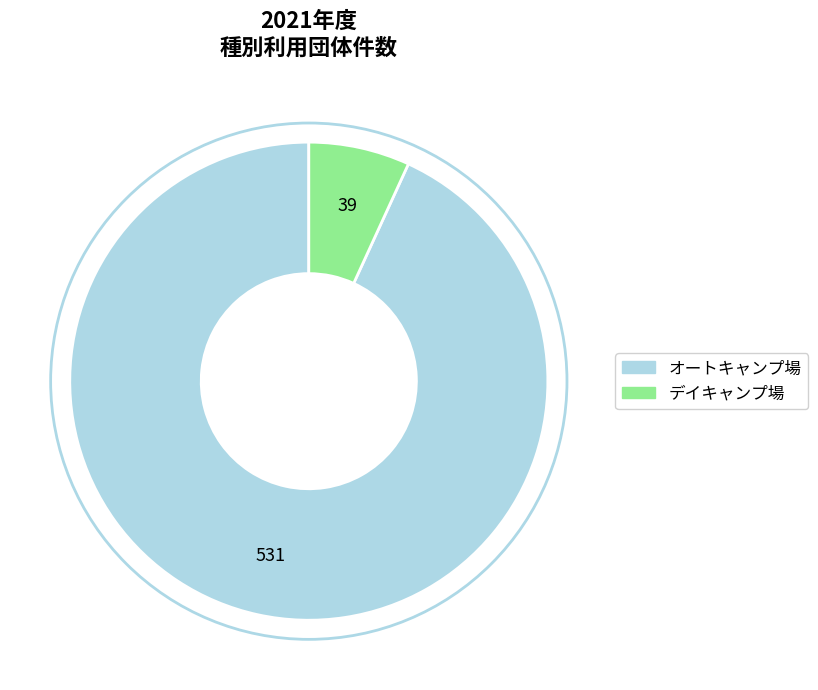

Rank the categories by value from lowest to highest.

デイキャンプ場, オートキャンプ場